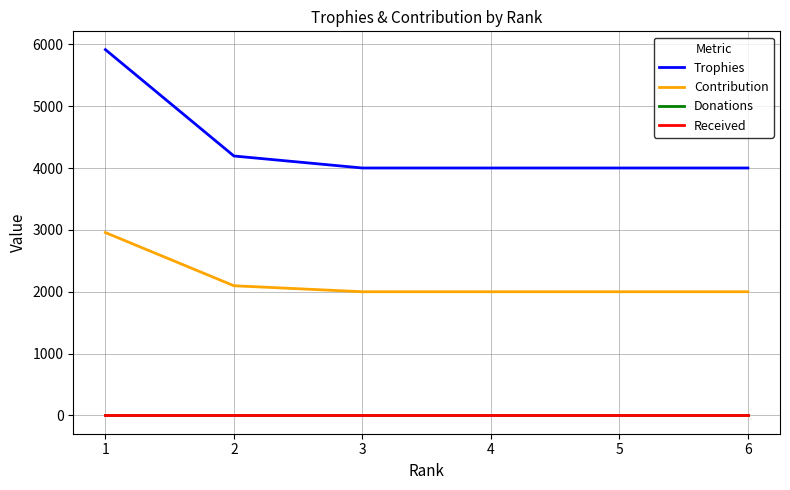

What is the value of the Trophies point at the 2nd from the left?

4195